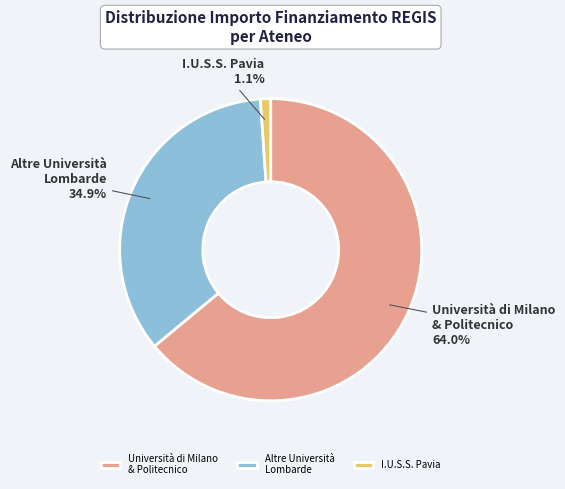

Rank the categories by value from highest to lowest.

Università di Milano & Politecnico, Altre Università Lombarde, I.U.S.S. Pavia